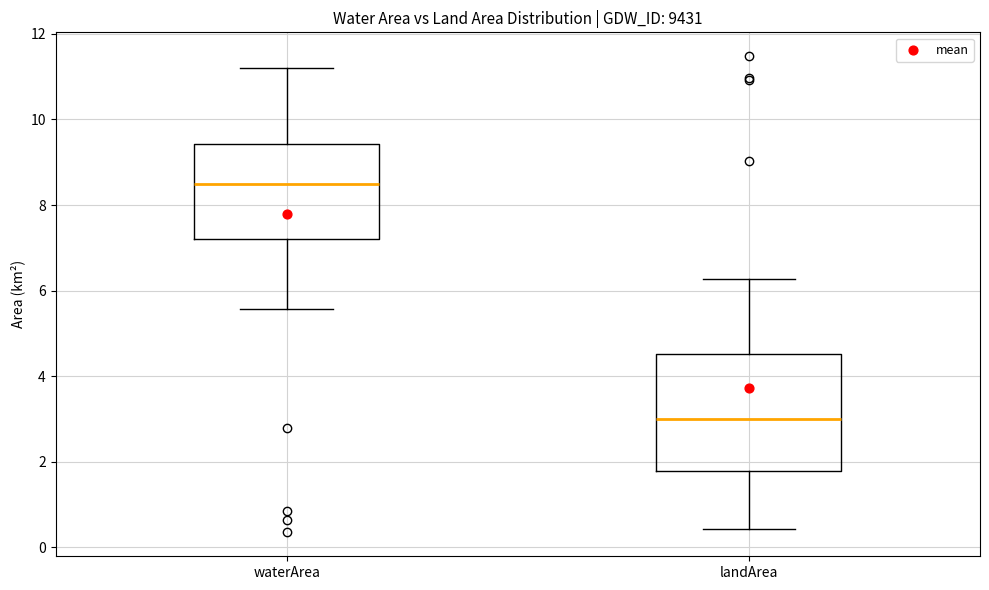

Which box is the tallest, from its lower edge to its upper edge?

landArea